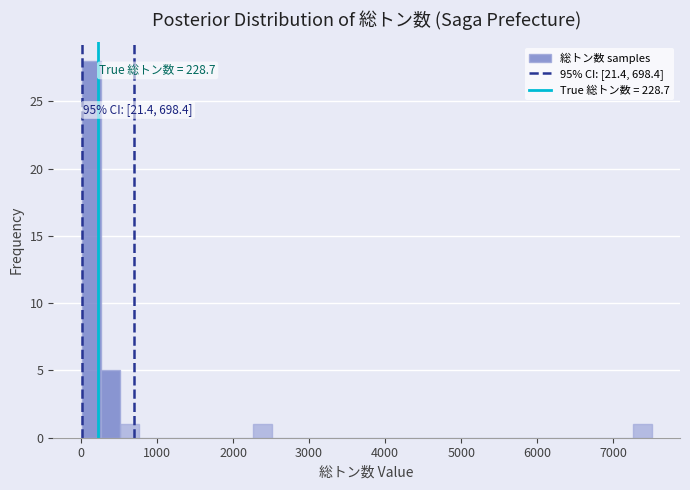

Around what value on the x-axis is the tallest bar? Give the approximate position of its centre, as read against the axis.

100